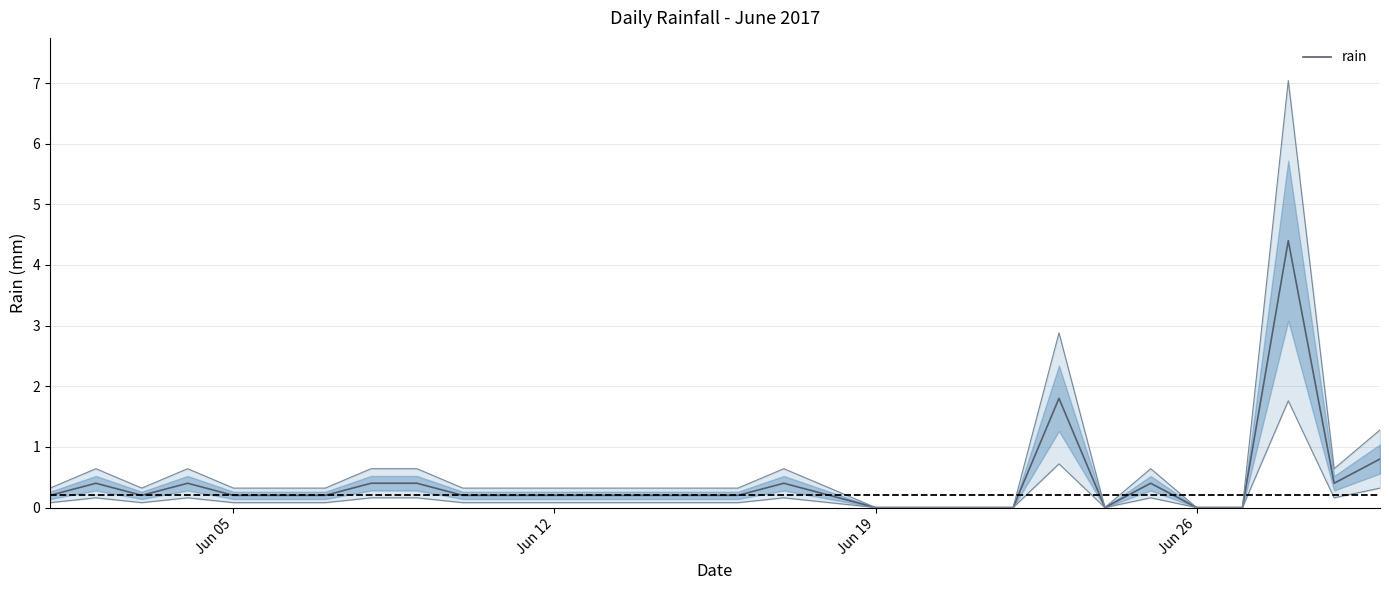

What is the sum of all values?

12.4